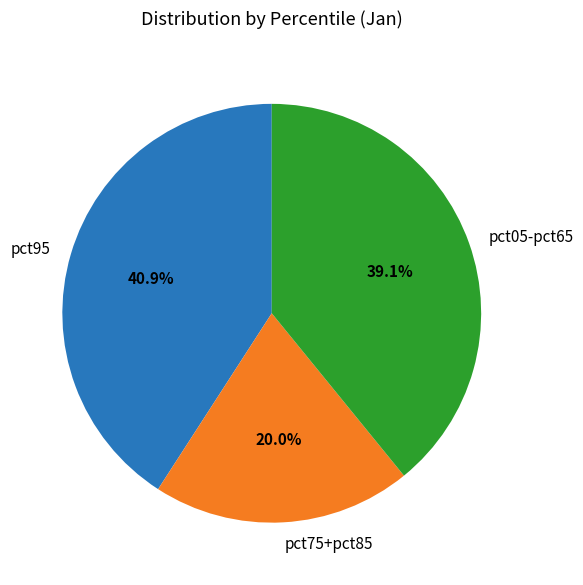

To the nearest percent, what percentage of the pie is pct95?

41%